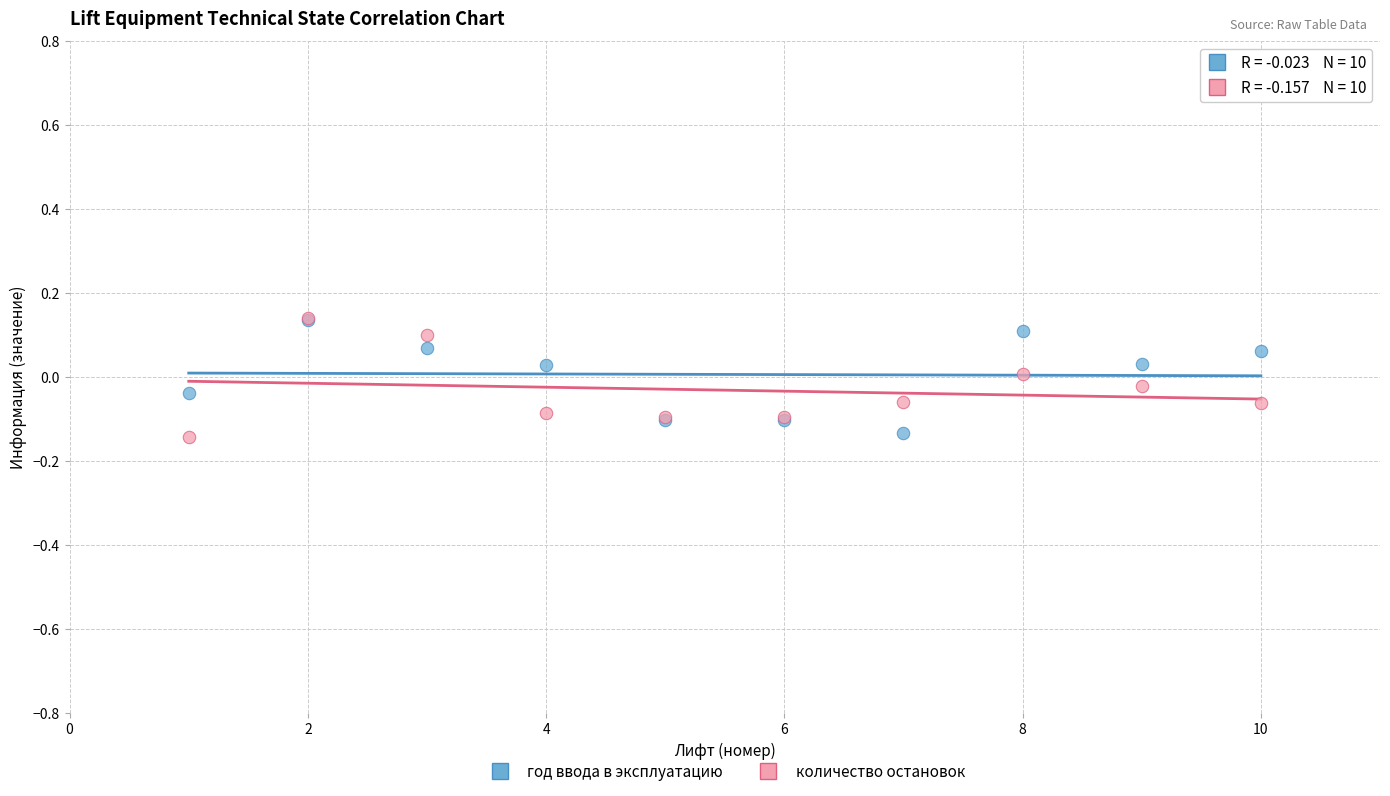

What are all the series names shown in the legend?

год ввода в эксплуатацию, количество остановок